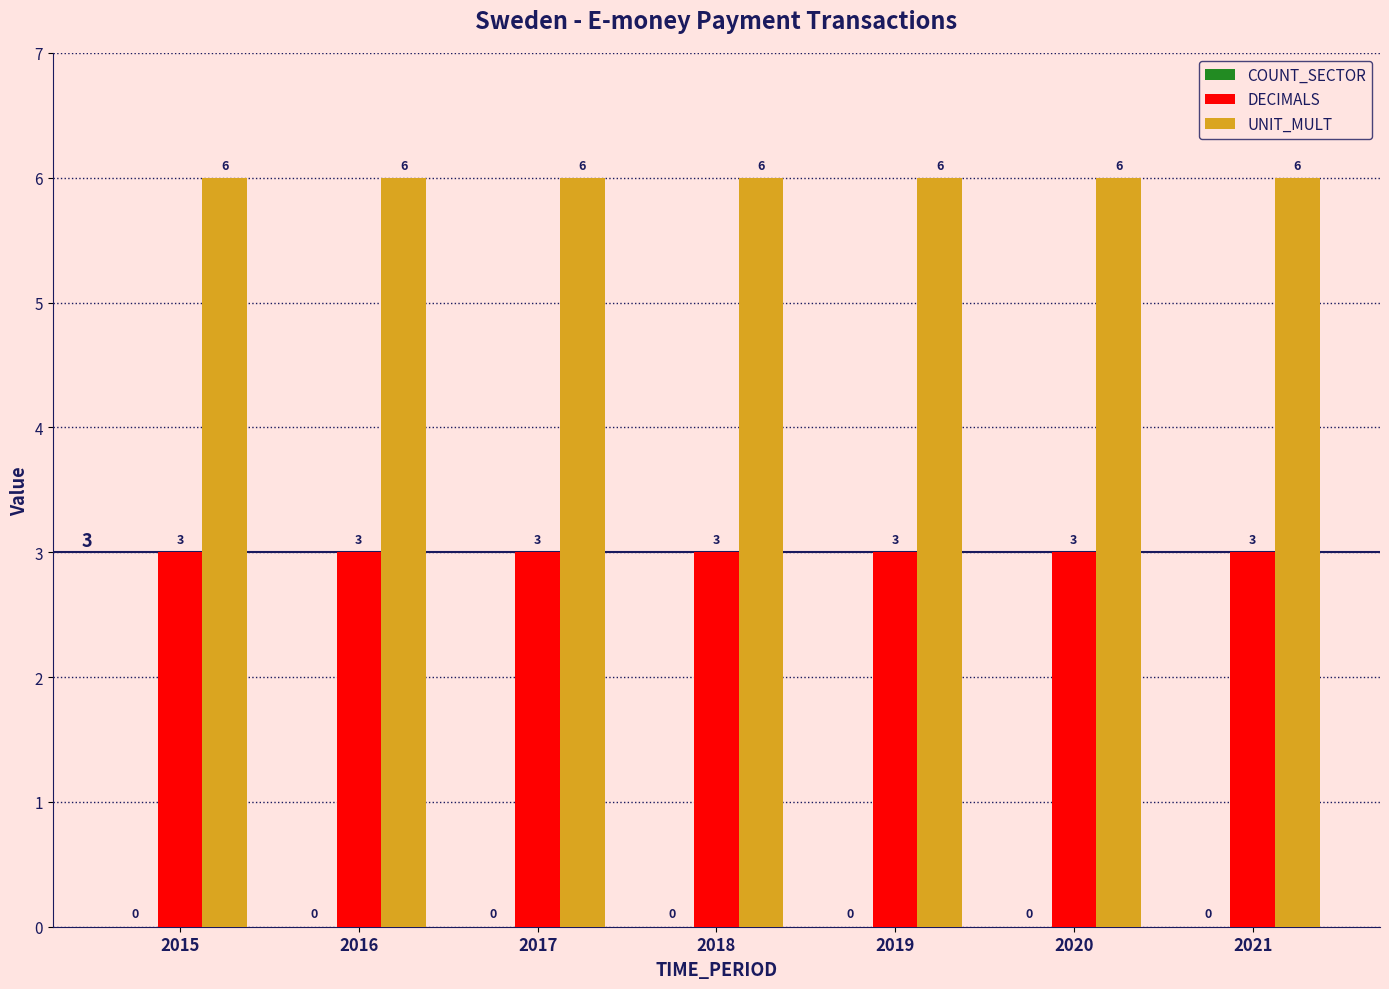

Rank the series at 2016 from lowest to highest value.

DECIMALS, UNIT_MULT